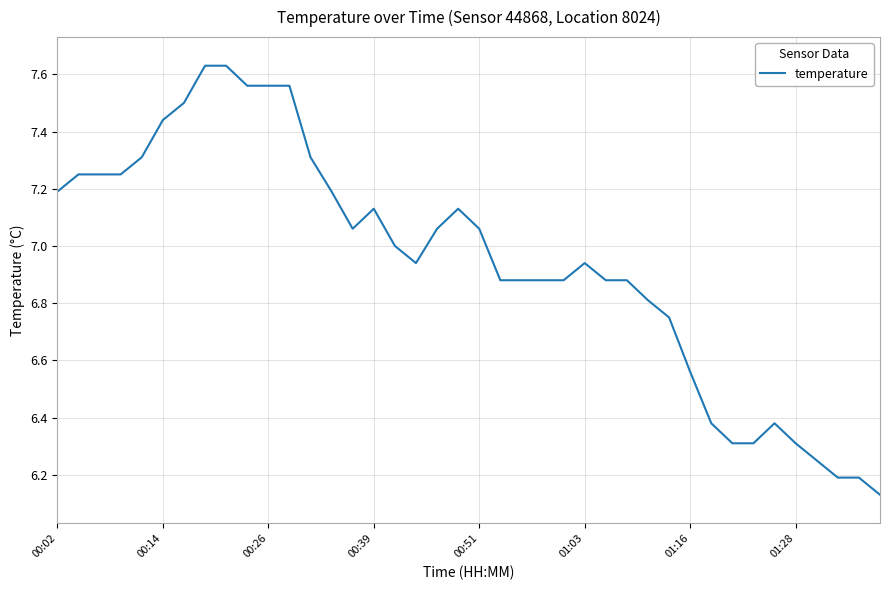

True or false: the data has more than 0 interior local peaks.

True